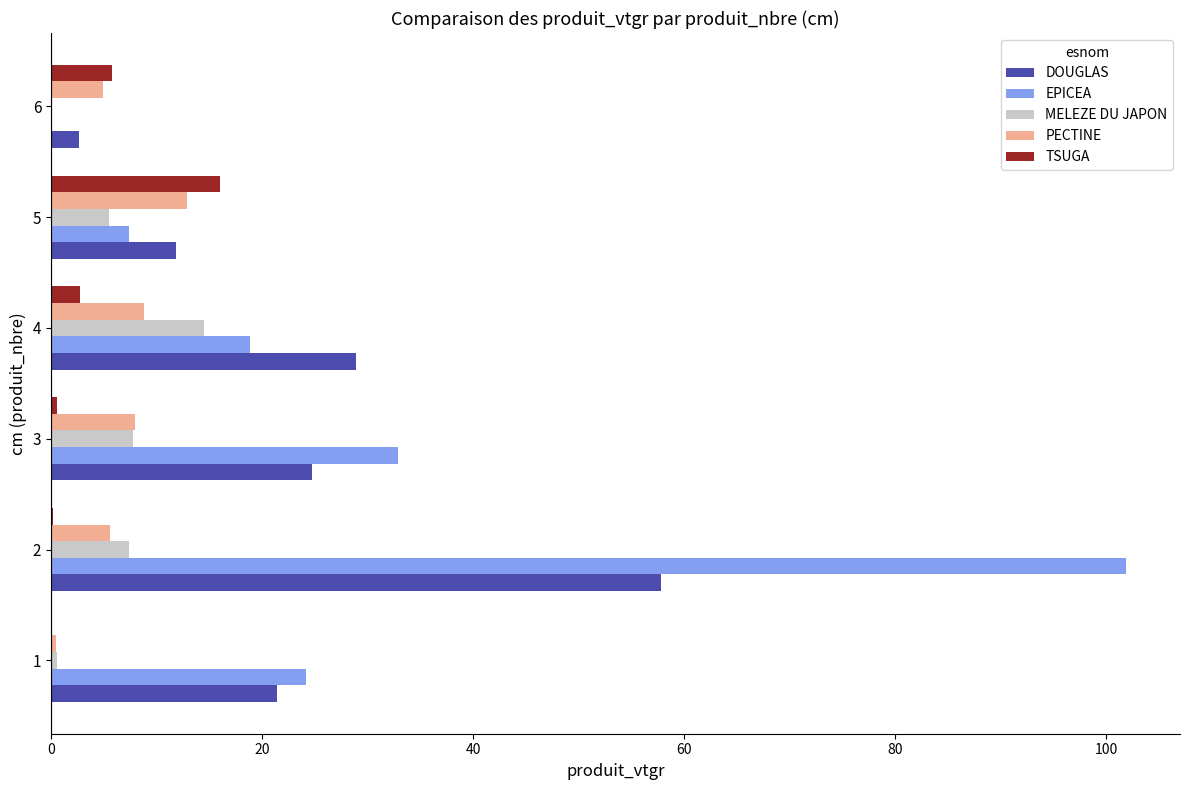

Is it true that MELEZE DU JAPON equals 0.0 at 6?

True